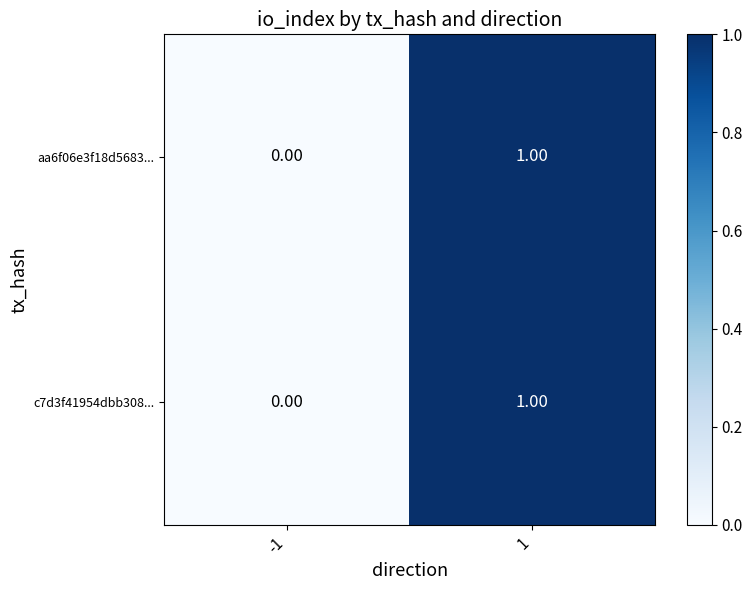

Which series has the largest range (max minus min)?

aa6f06e3f18d5683...